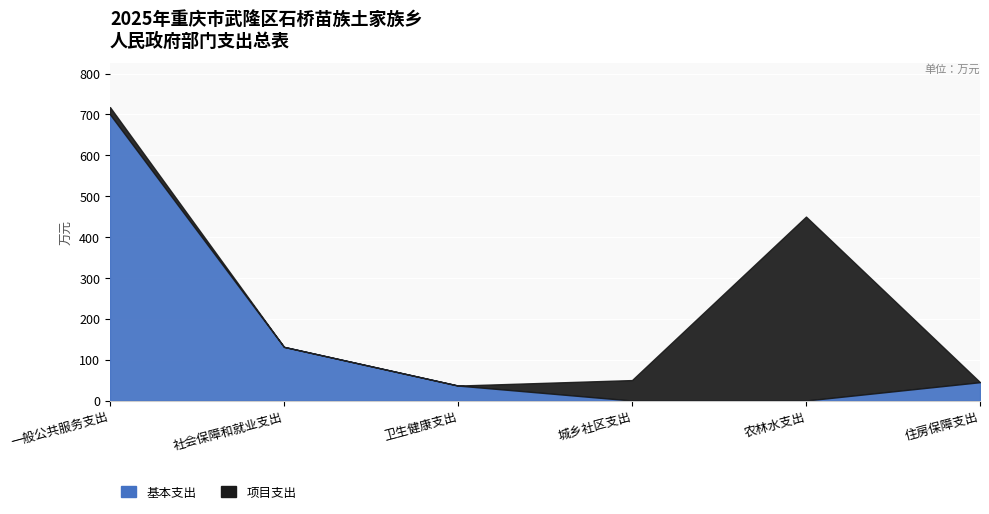

How many positive values does the 基本支出 series have?

4